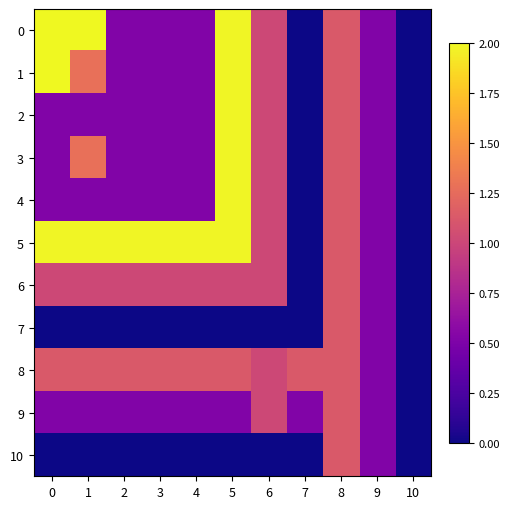

Between 10 and 5, which is larger?

5